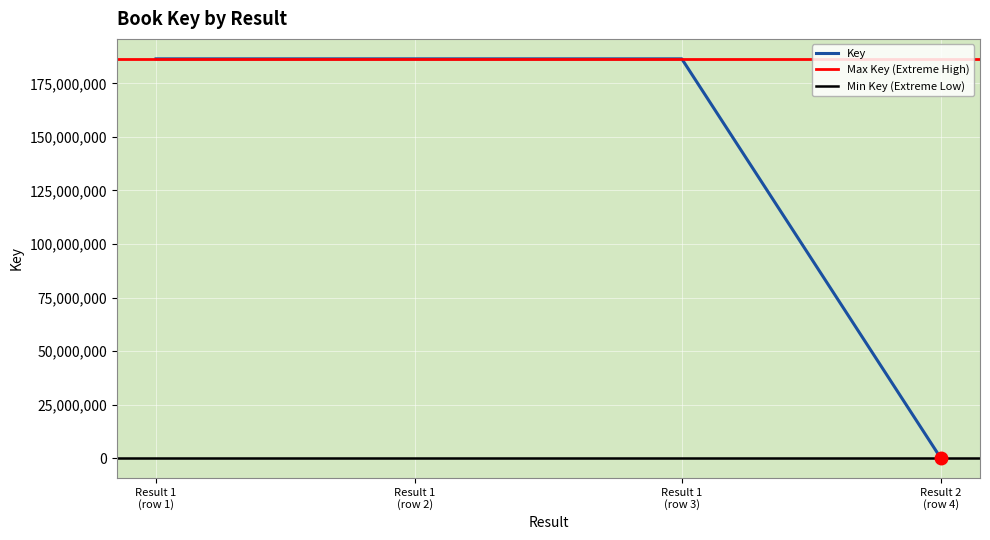

True or false: Key has more than 1 points higher than both neighbors.

False